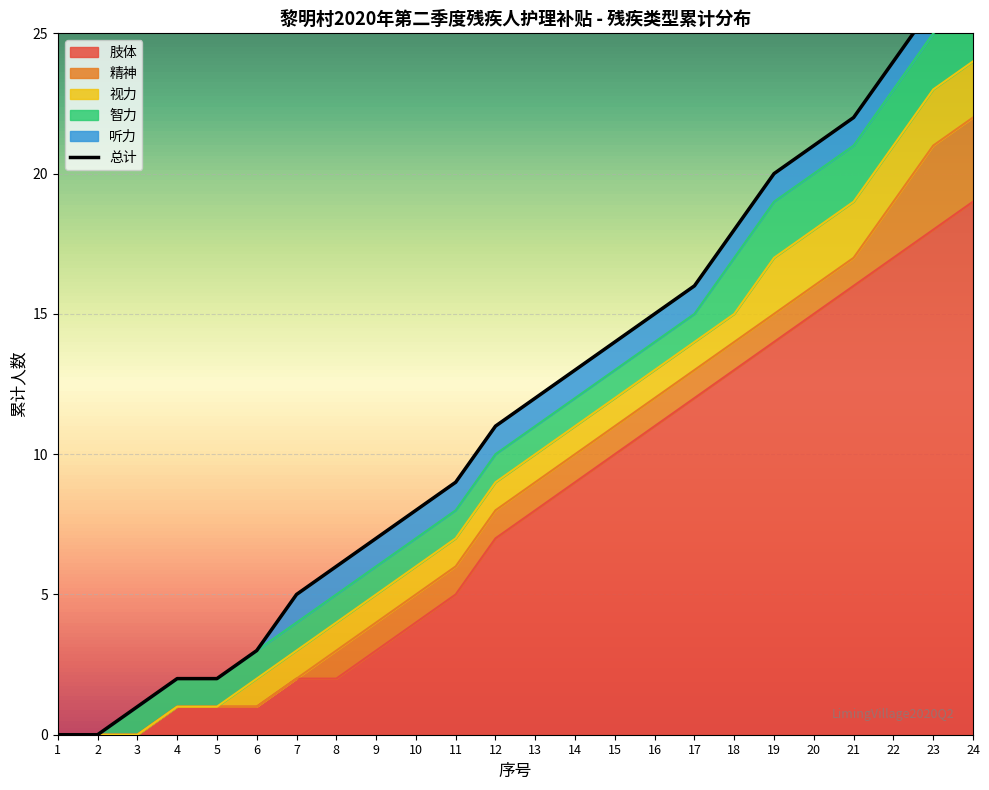

Where does the 精神 series first go above 1?

22